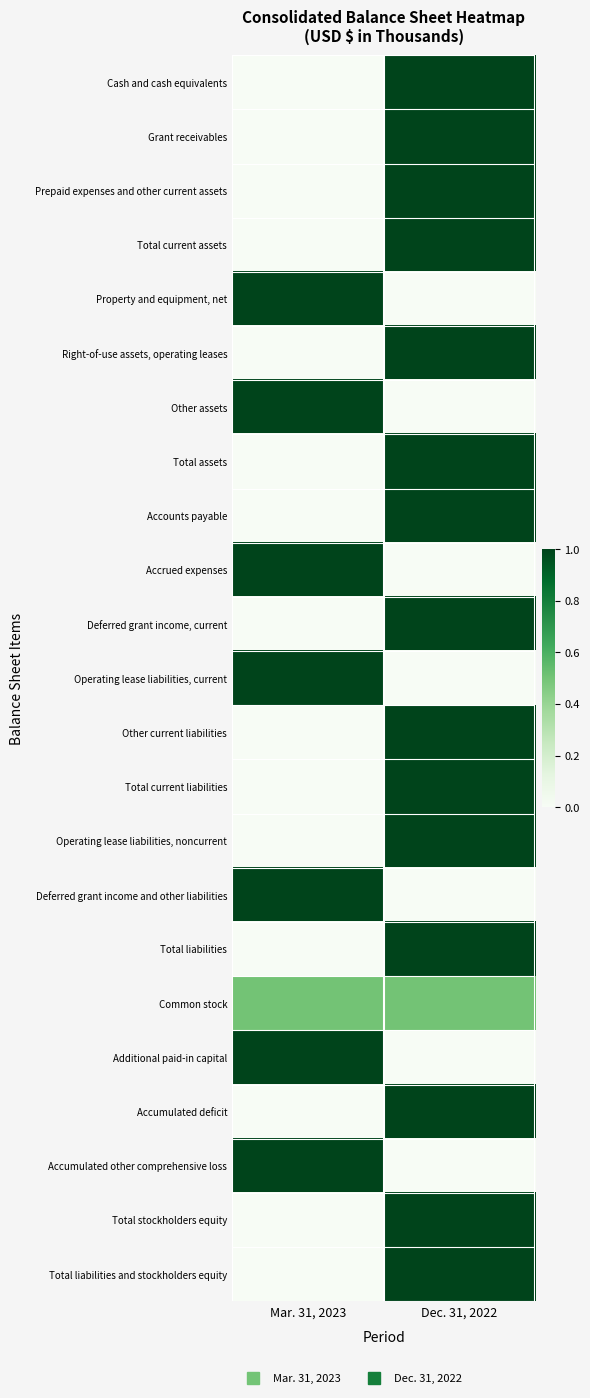

At how many categories does at least one series exceed 0?

2